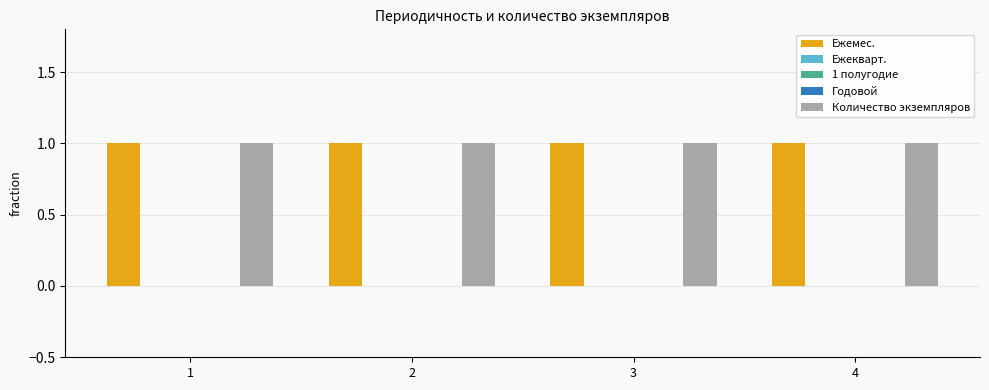

What is the total value across all series at 3?

2